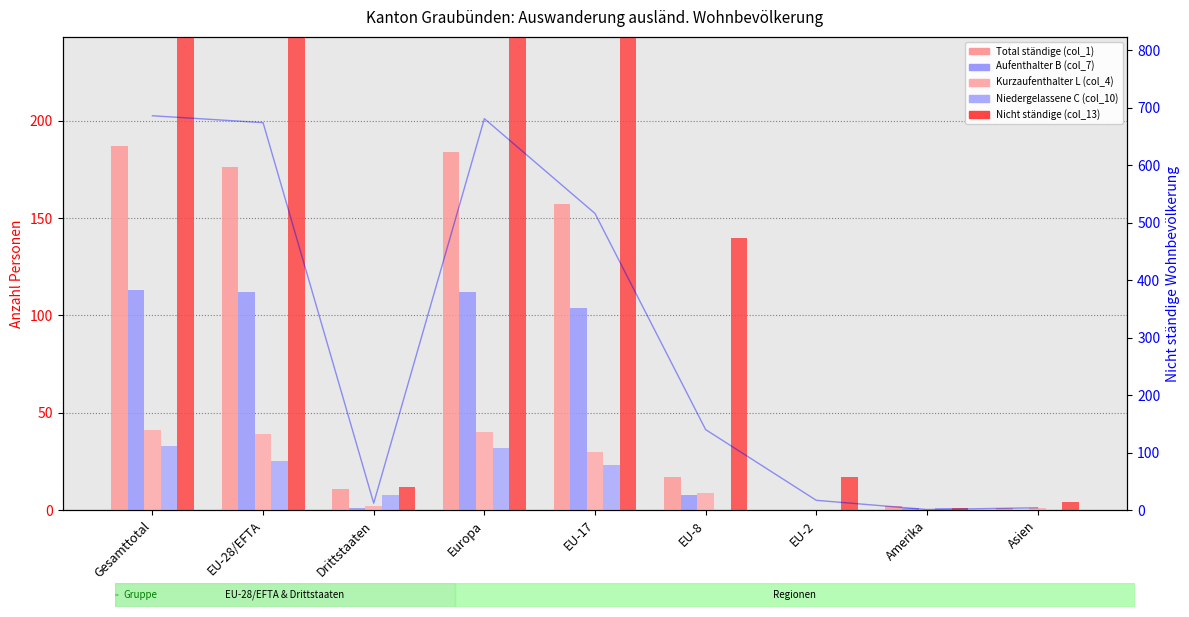

Does the chart contain any negative values?

No